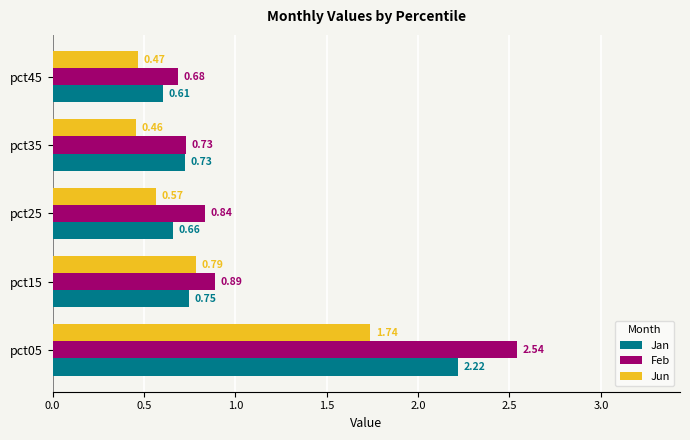

At which label is Jun closest to 1?

pct15